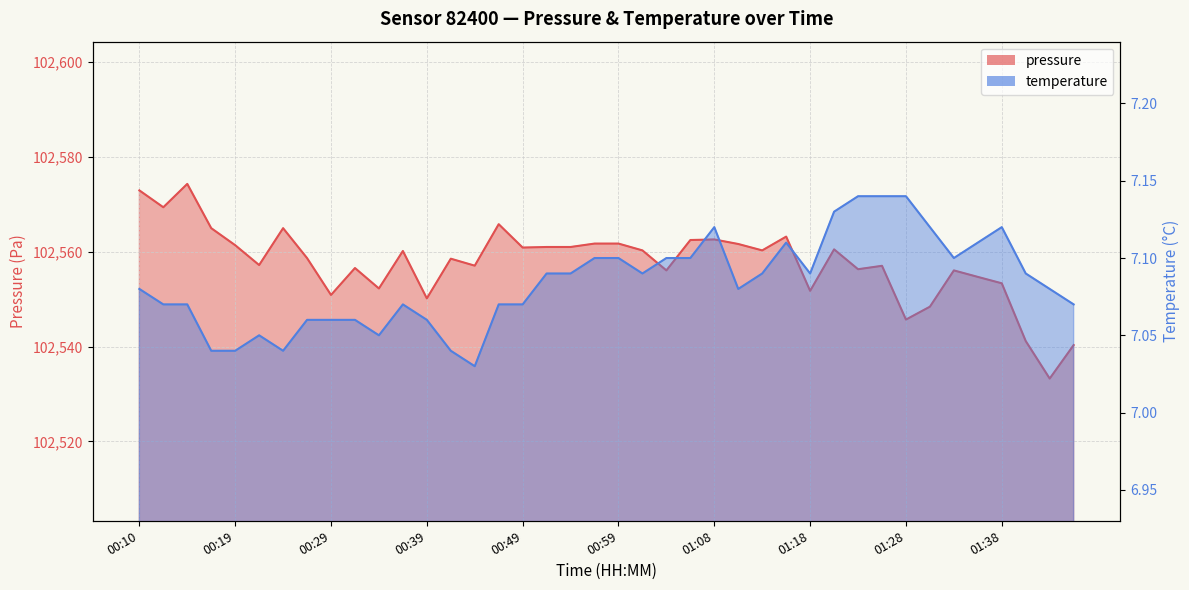

How many lines are shown in the chart?

2